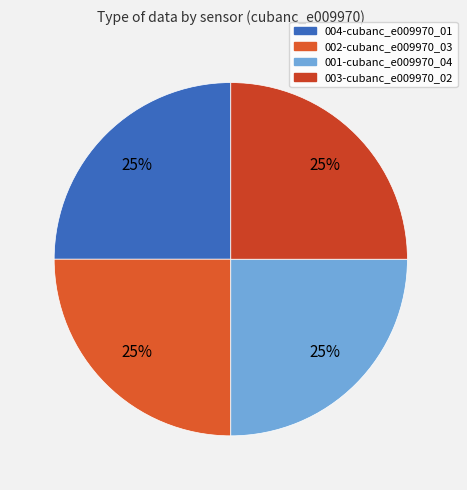

Which category has the biggest portion of the pie?

004-cubanc_e009970_01